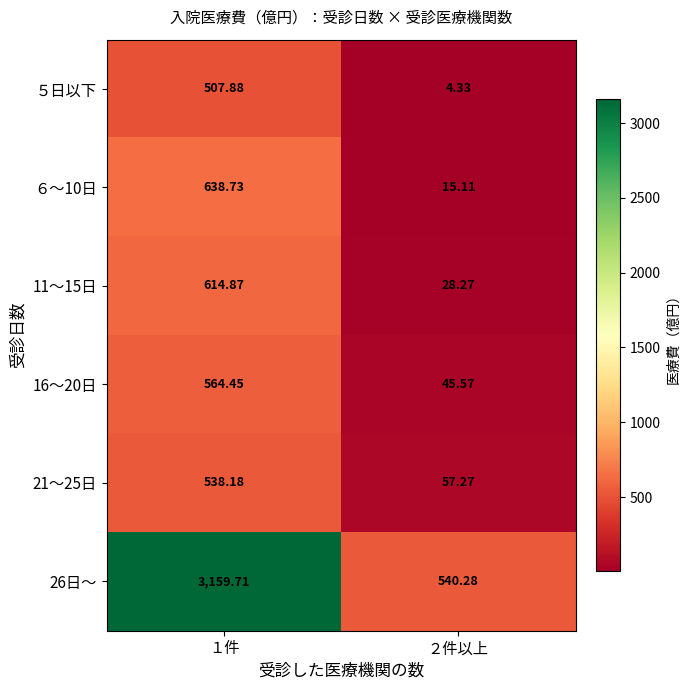

Reading left to right, extract all data points from this chart.

５日以下: １件=507.9	２件以上=4.3
６～10日: １件=638.7	２件以上=15.1
11～15日: １件=614.9	２件以上=28.3
16～20日: １件=564.5	２件以上=45.6
21～25日: １件=538.2	２件以上=57.3
26日～: １件=3159.7	２件以上=540.3